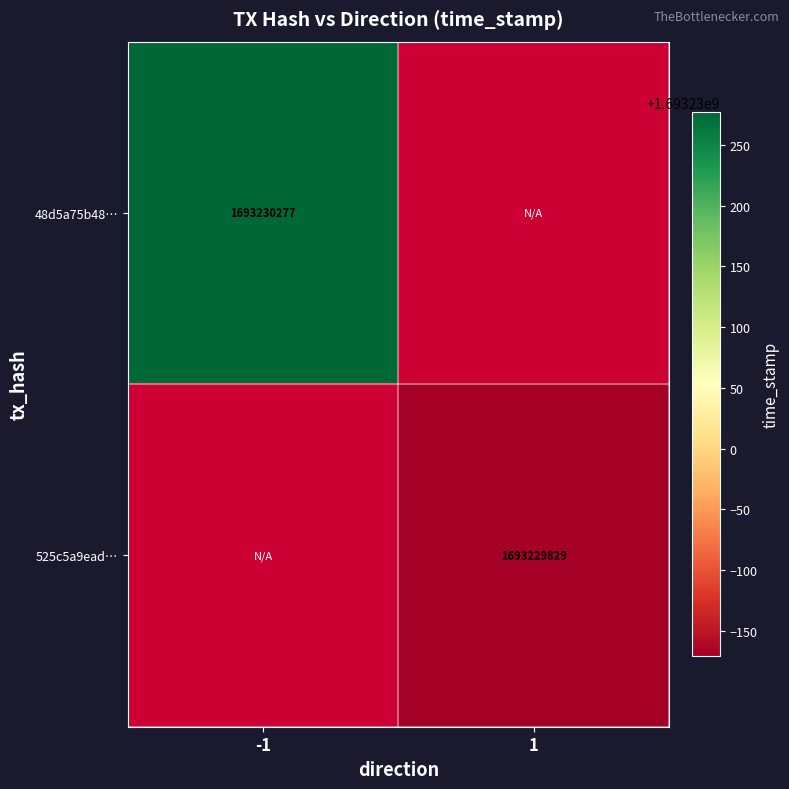

What is the total value across all series at -1?

1693230277